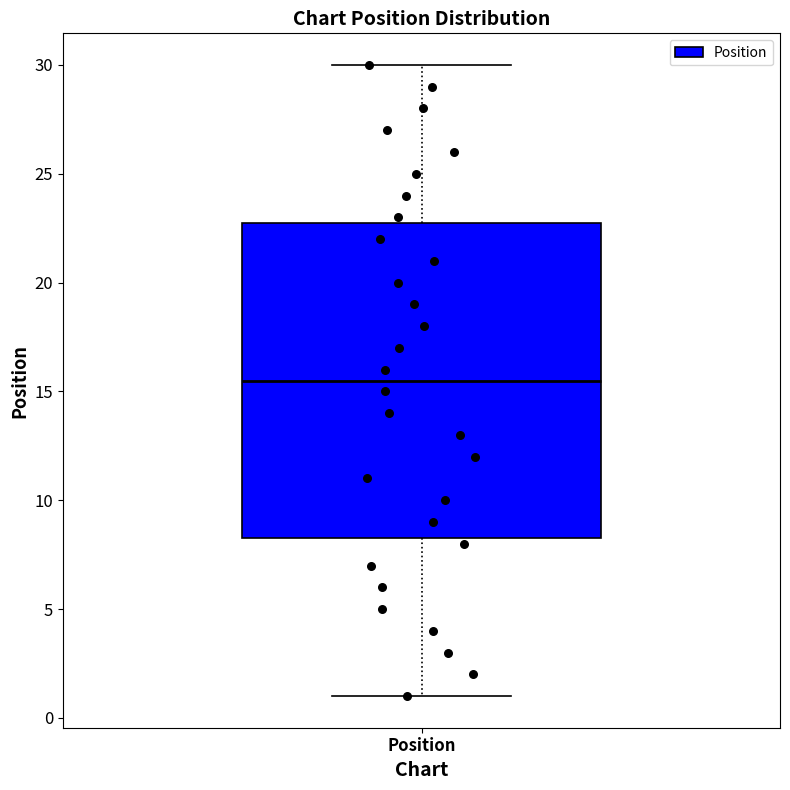

Read this box plot against the y-axis: the position of the median line, the range covered by the box, and the ends of both whiskers. The values are not printed on the chart, so give them approximately, as read against the axis.

median 15.5, box 8.5 to 23.0, whiskers 1.0 to 30.0